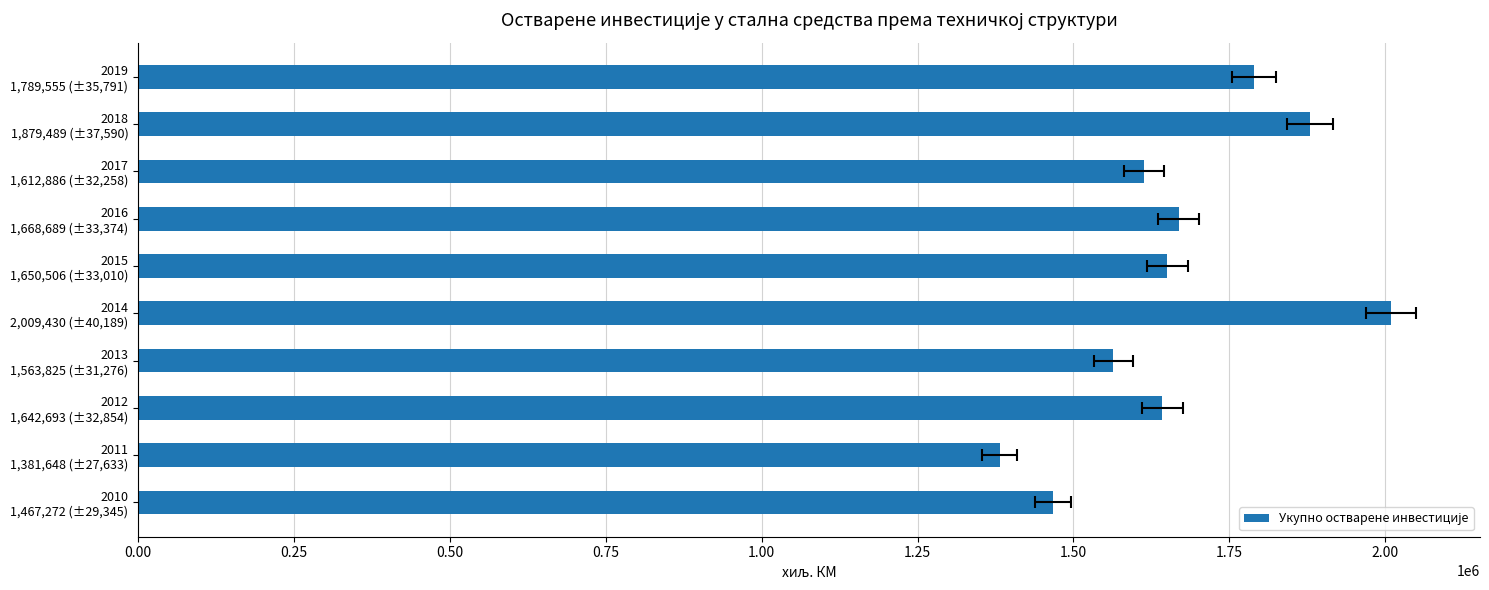

Count the number of values greater than 1650506.

4